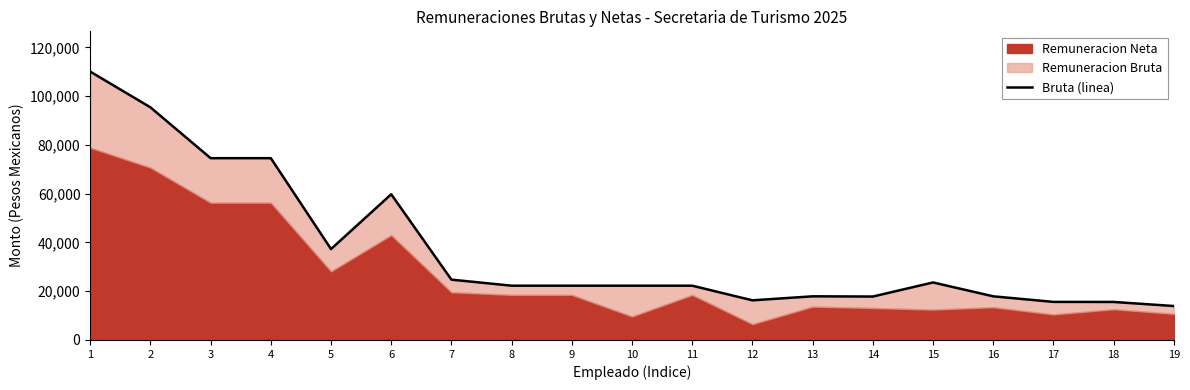

What is the maximum value shown in the chart?

110046.0